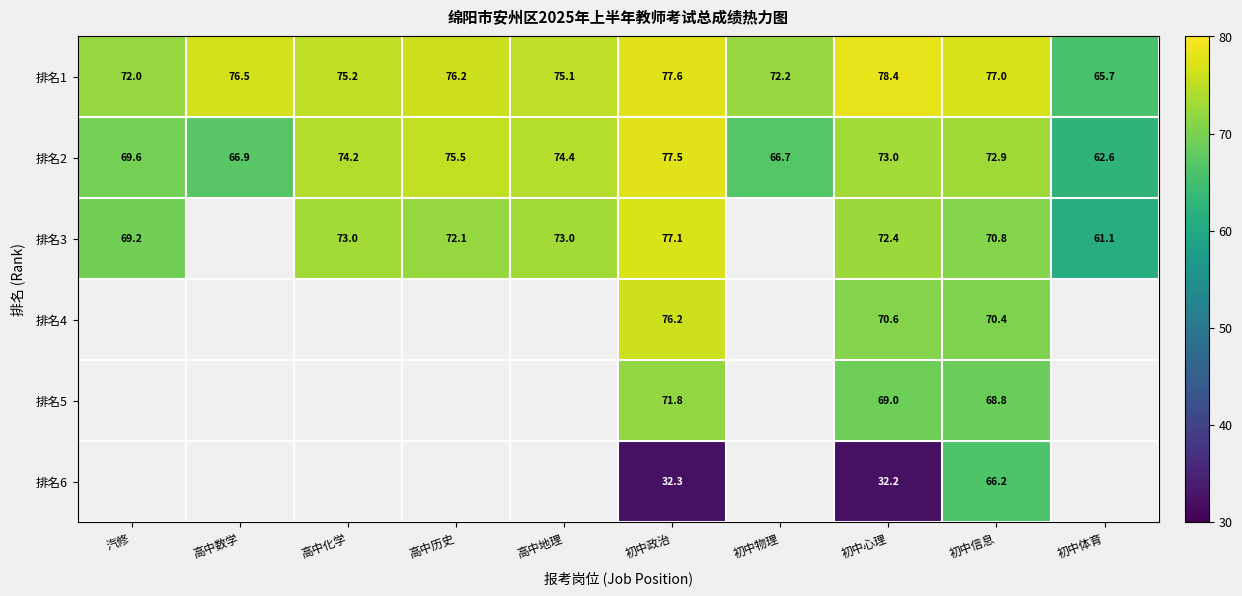

At which category is the sum across all series the highest?

初中信息